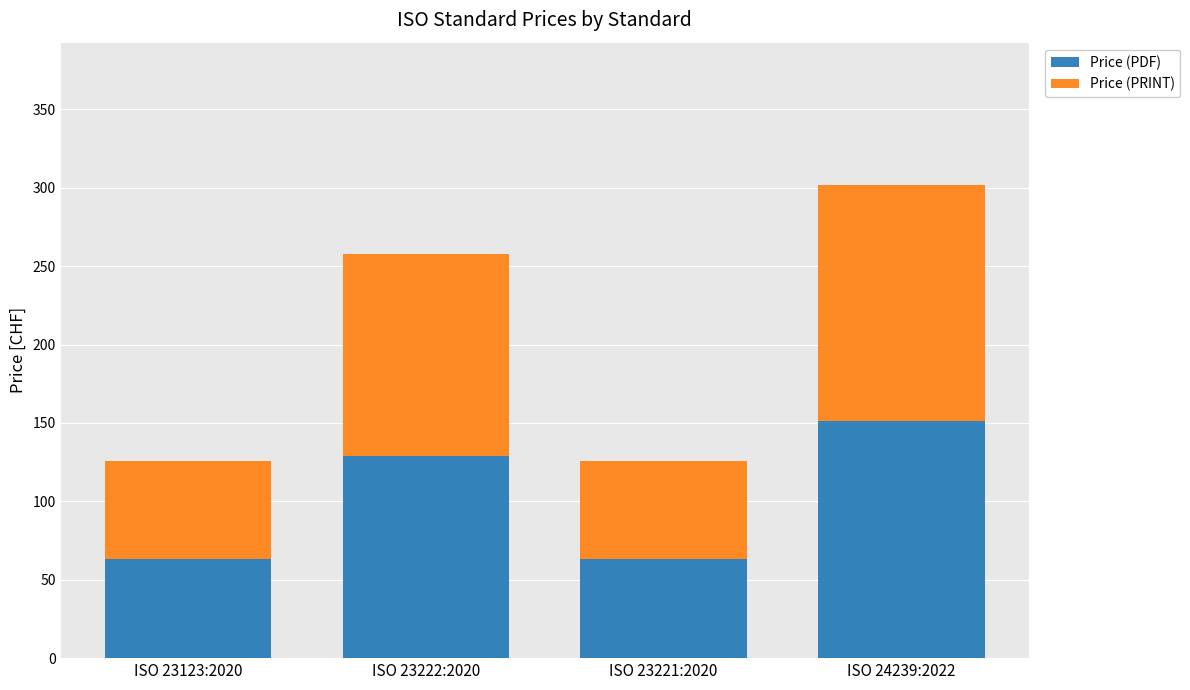

What is the sum of the Price (PDF) values at ISO 24239:2022 and ISO 23222:2020?

280